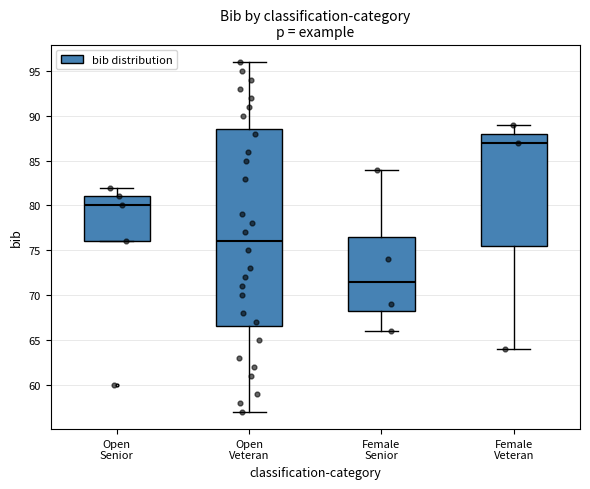

Where does the upper whisker of the box for Female Veteran end on the y-axis? The values are not printed on the chart, so give them approximately, as read against the axis.

89.0